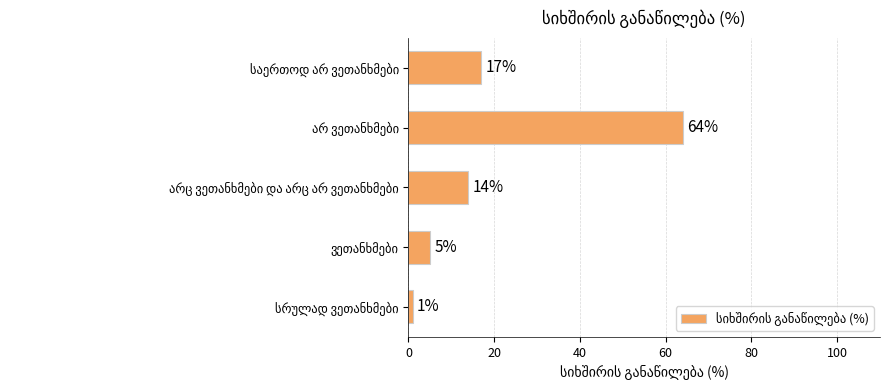

What is the value of the 3rd bar from the top?

14